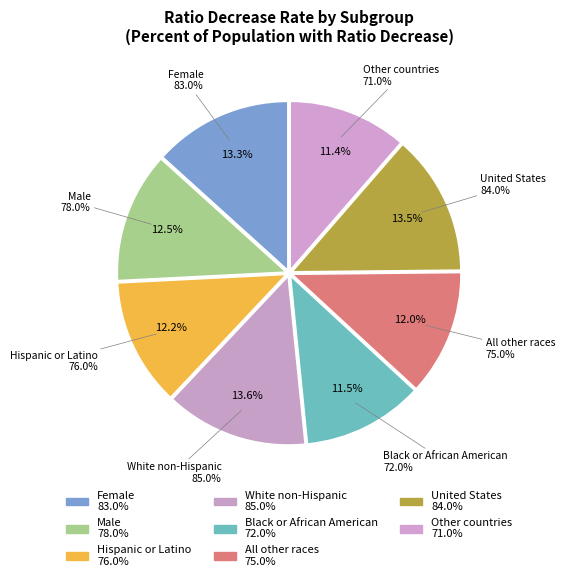

What percentage is the Black or African American slice, to the nearest percent?

12%